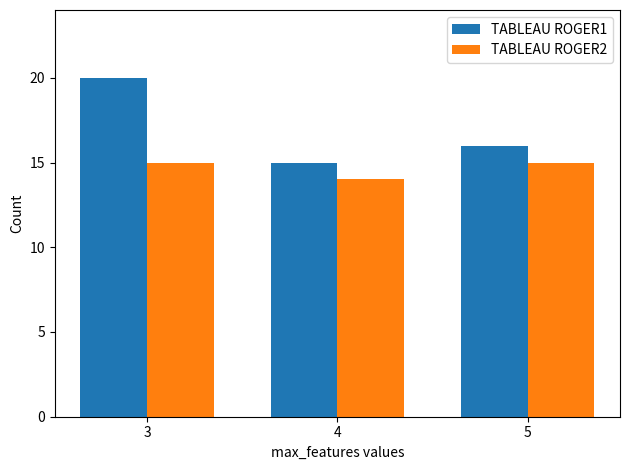

Rank the series by their maximum value, from lowest to highest.

TABLEAU ROGER2, TABLEAU ROGER1